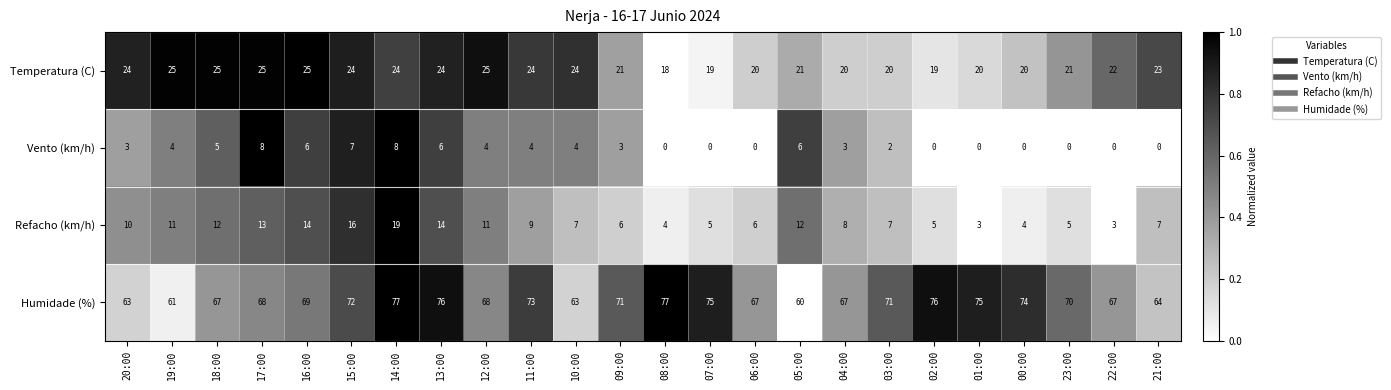

How many Vento (km/h) values are between 0 and 6?

21